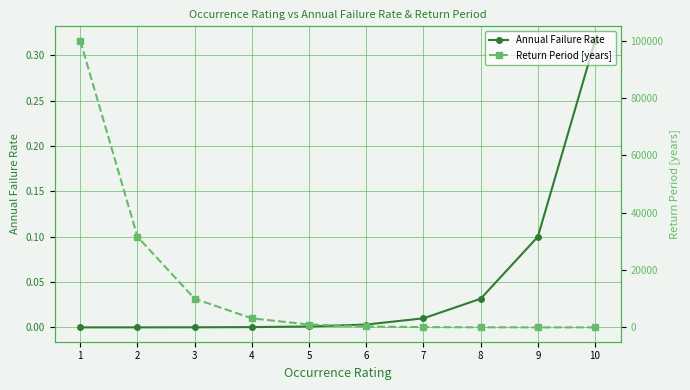

True or false: Return Period [years] has more than 2 points higher than both neighbors.

False